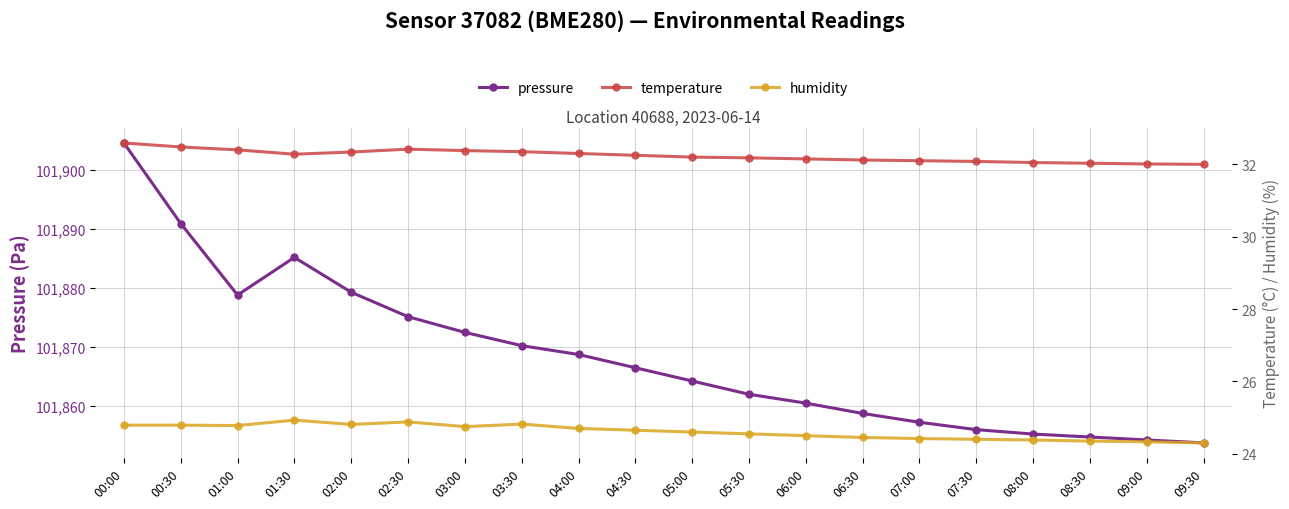

At which label is pressure closest to 101879?

01:00